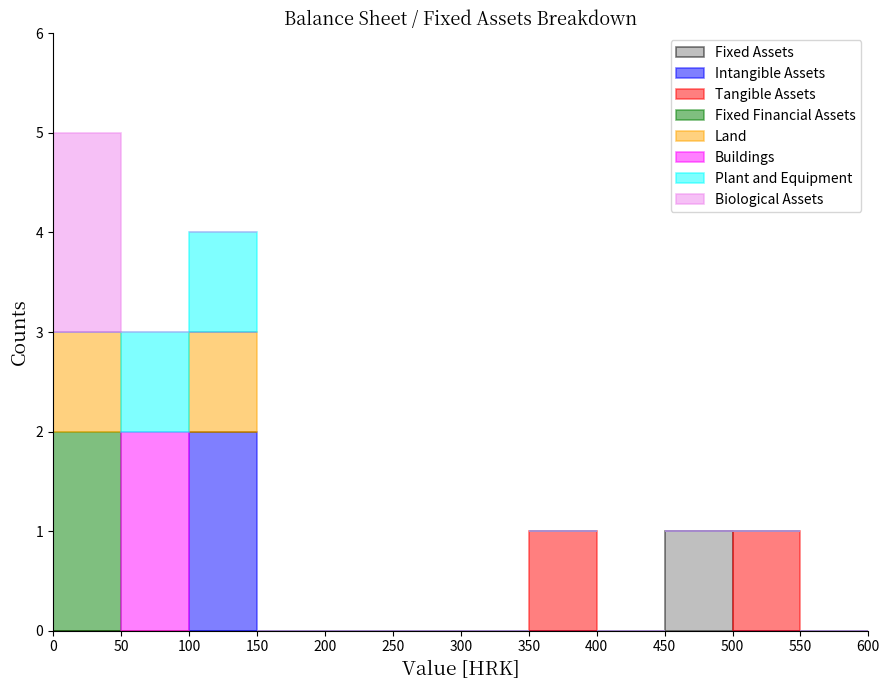

Which category has the highest value in the Fixed Assets series?

450